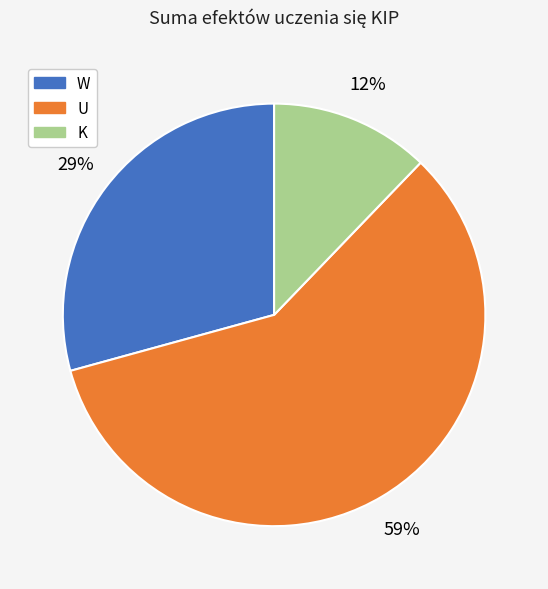

Does W account for over 50% of the chart?

No